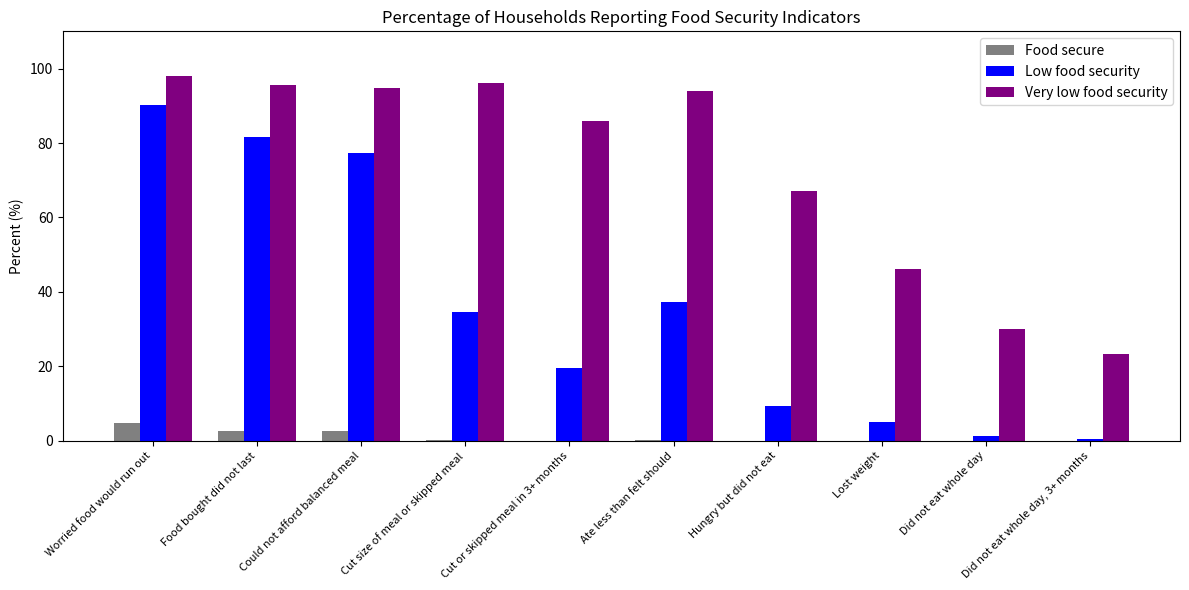

The value of Low food security at Food bought did not last is 81.7. True or false?

True